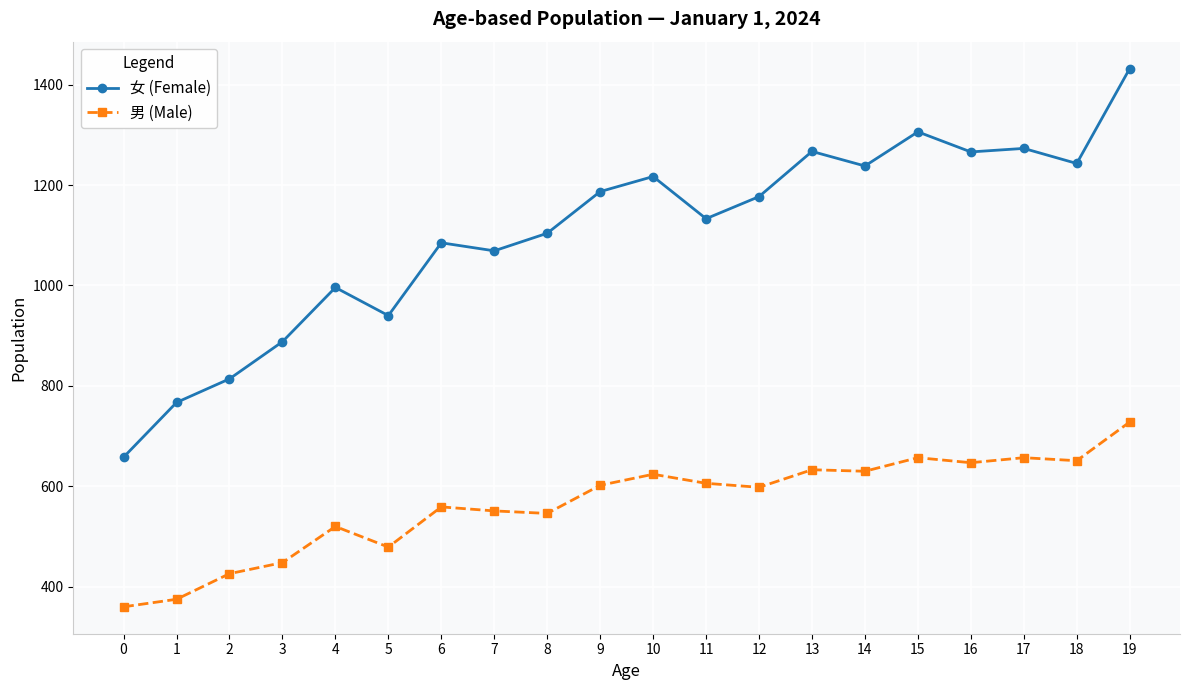

What is the smallest value displayed?

360